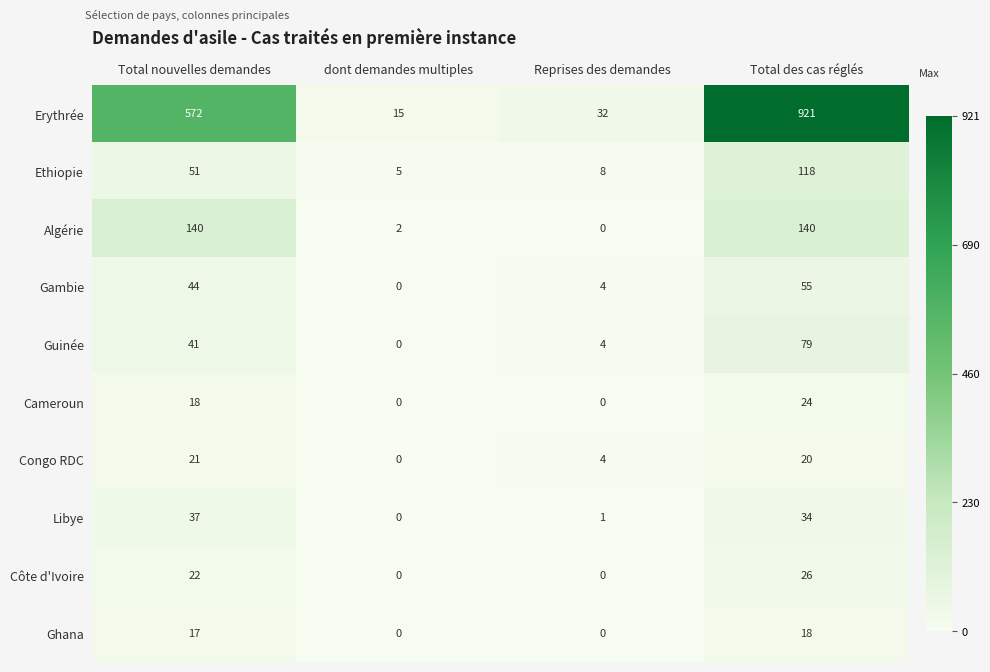

What value does the Erythrée series have at Reprises des demandes, to the nearest 50?

50